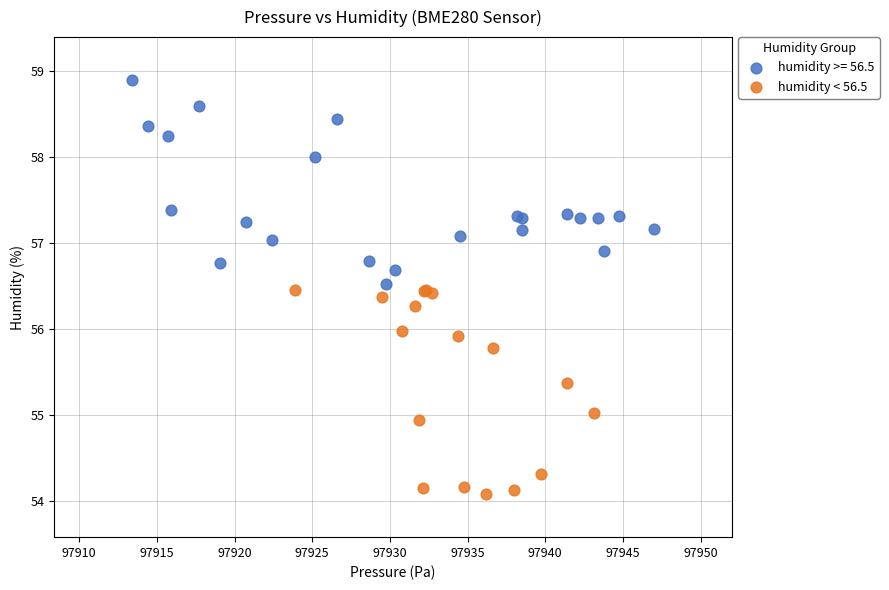

Which series reaches the minimum Y coordinate?

humidity < 56.5